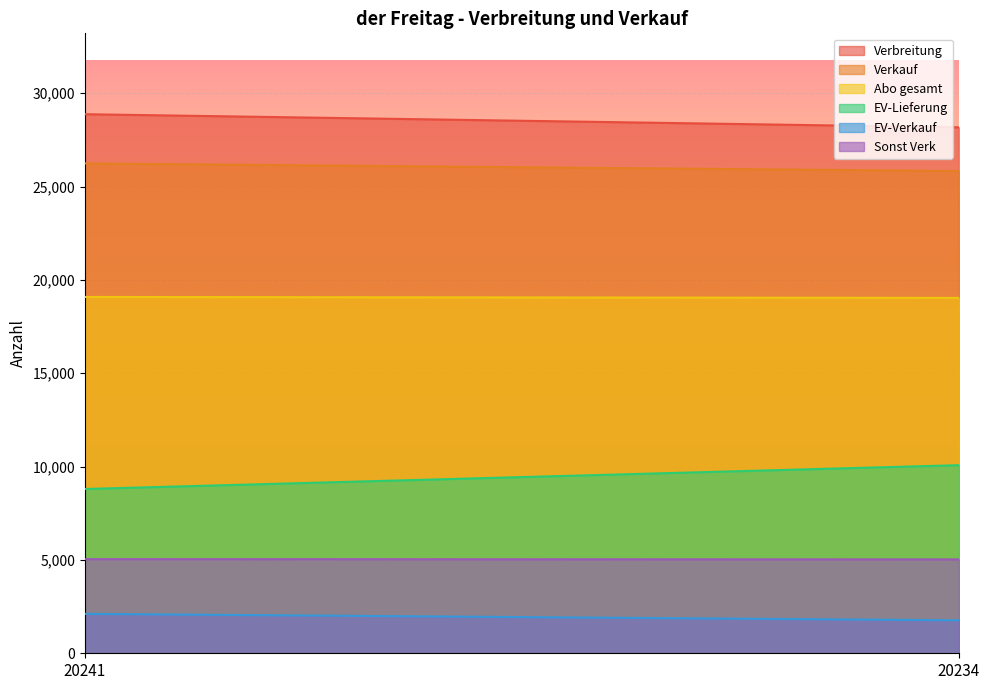

Reading right to left, what are all the values shown in this chart?

Verbreitung: 20234=28173	20241=28876
Verkauf: 20234=25832	20241=26239
Abo gesamt: 20234=19037	20241=19086
EV-Lieferung: 20234=10076	20241=8800
EV-Verkauf: 20234=1766	20241=2111
Sonst Verk: 20234=5029	20241=5042